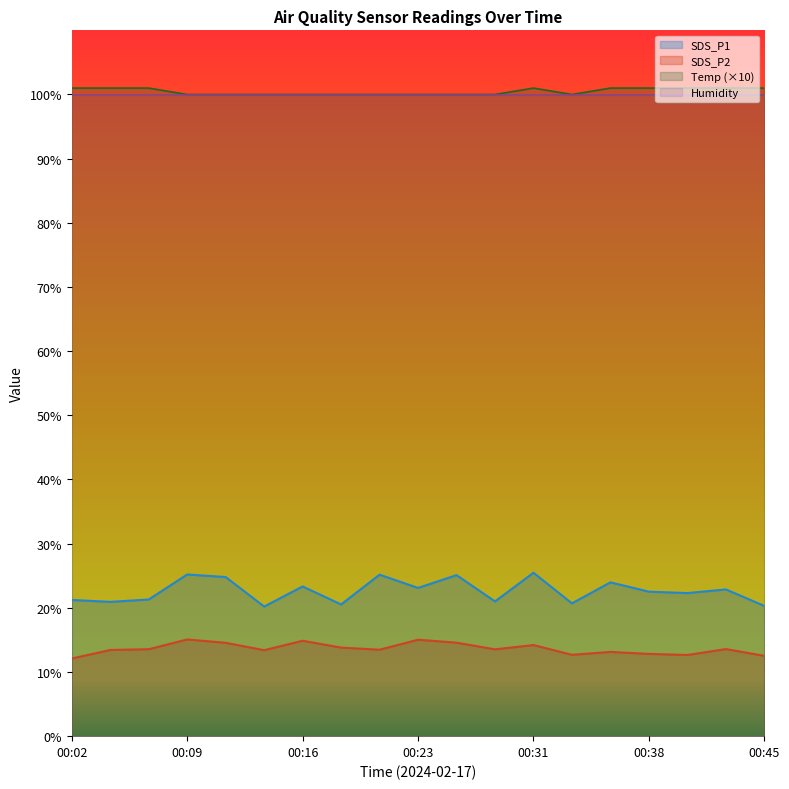

What is the difference between the maximum and minimum values in the SDS_P2 series?

3.0